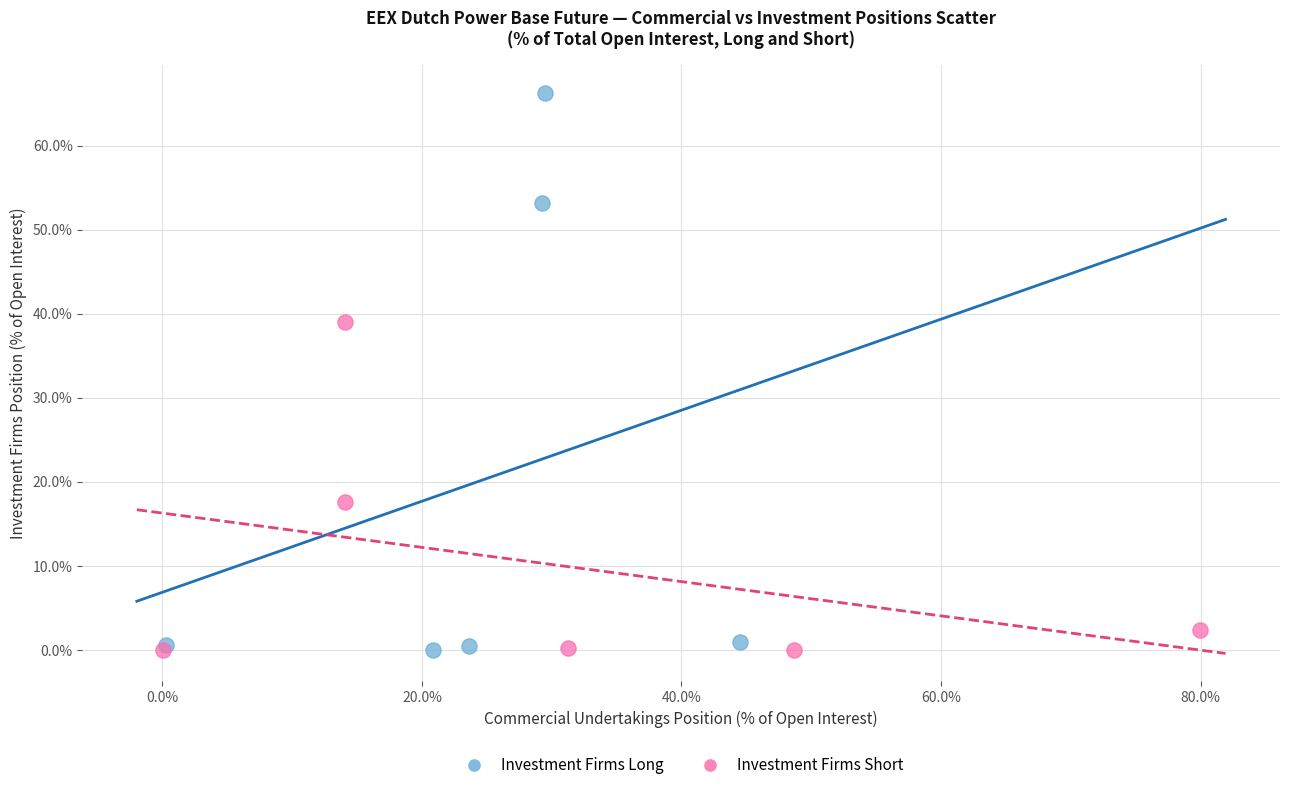

Which series contains the highest Y value?

Investment Firms Long